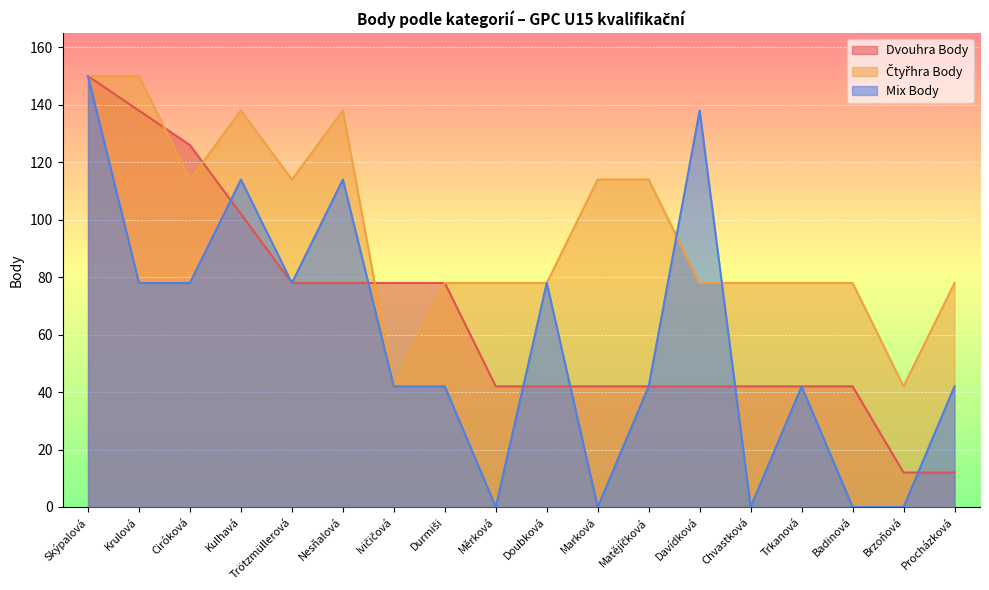

How many times do Dvouhra Body and Mix Body cross each other?

6